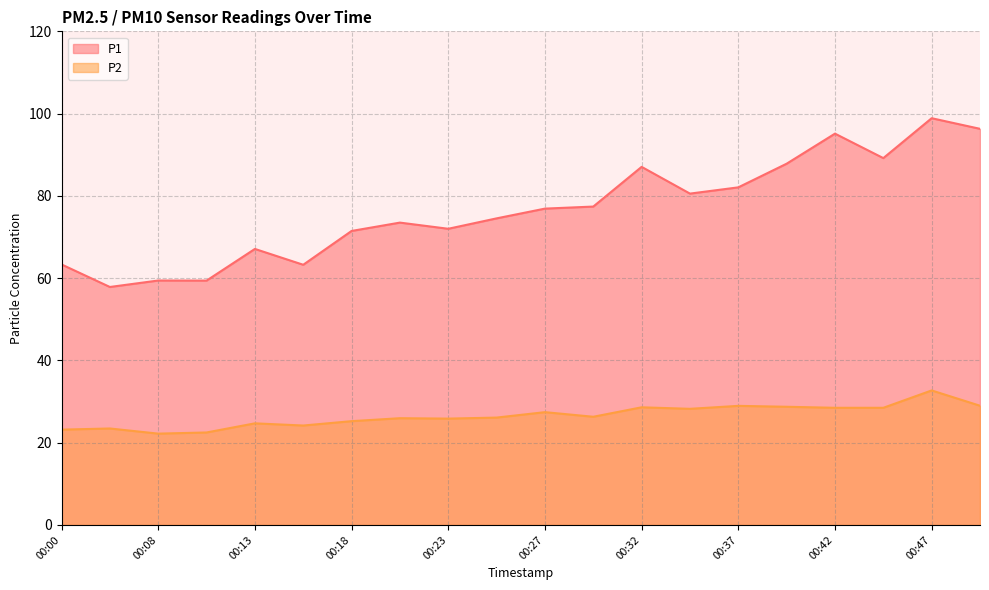

What is the difference between the P2 values at 00:37 and 00:42?

0.5